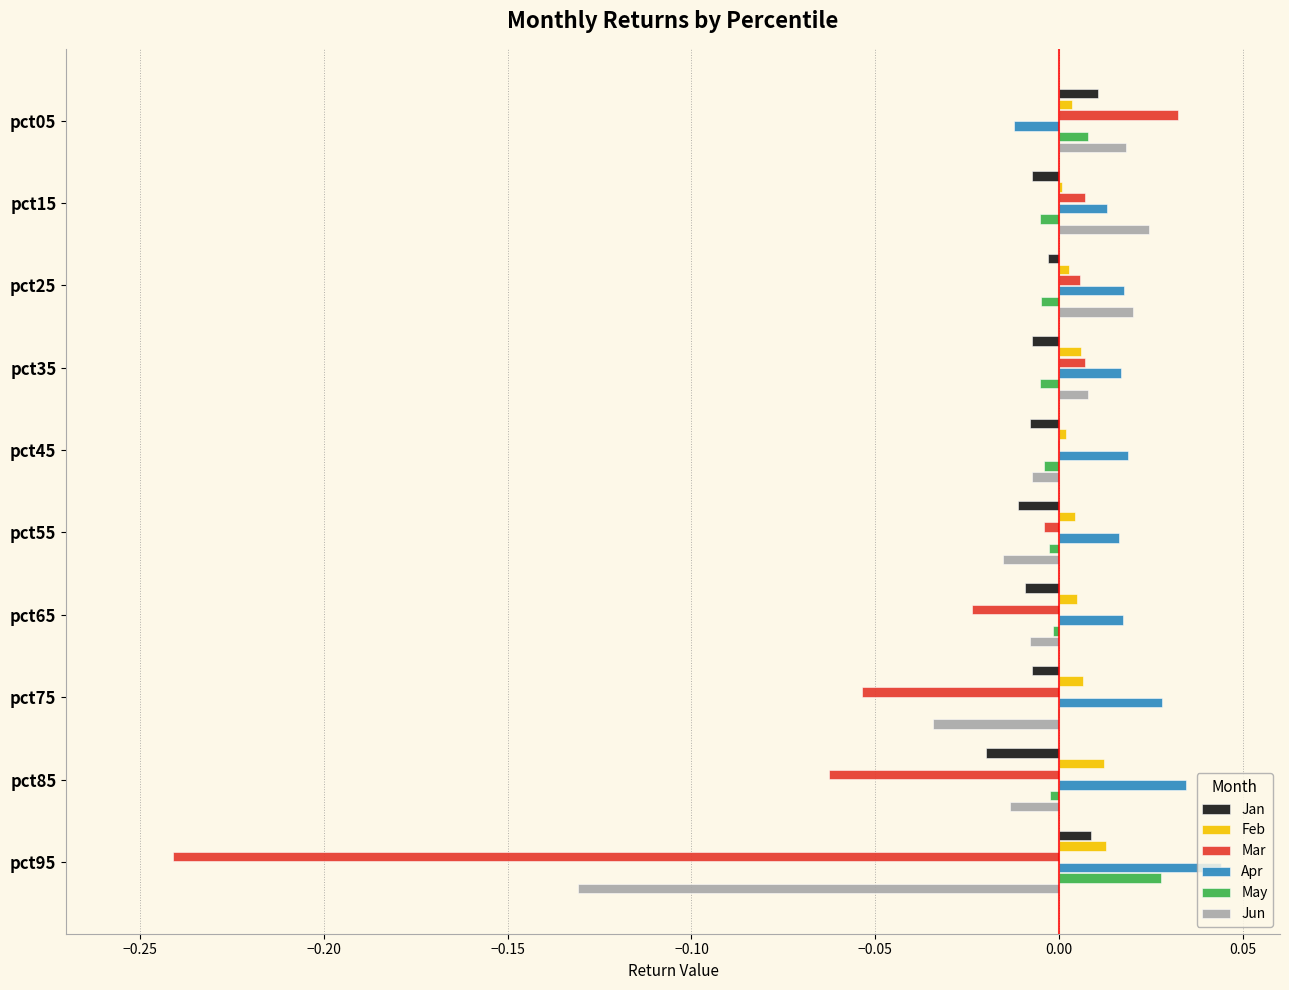

Which category has the highest value across all series?

pct95